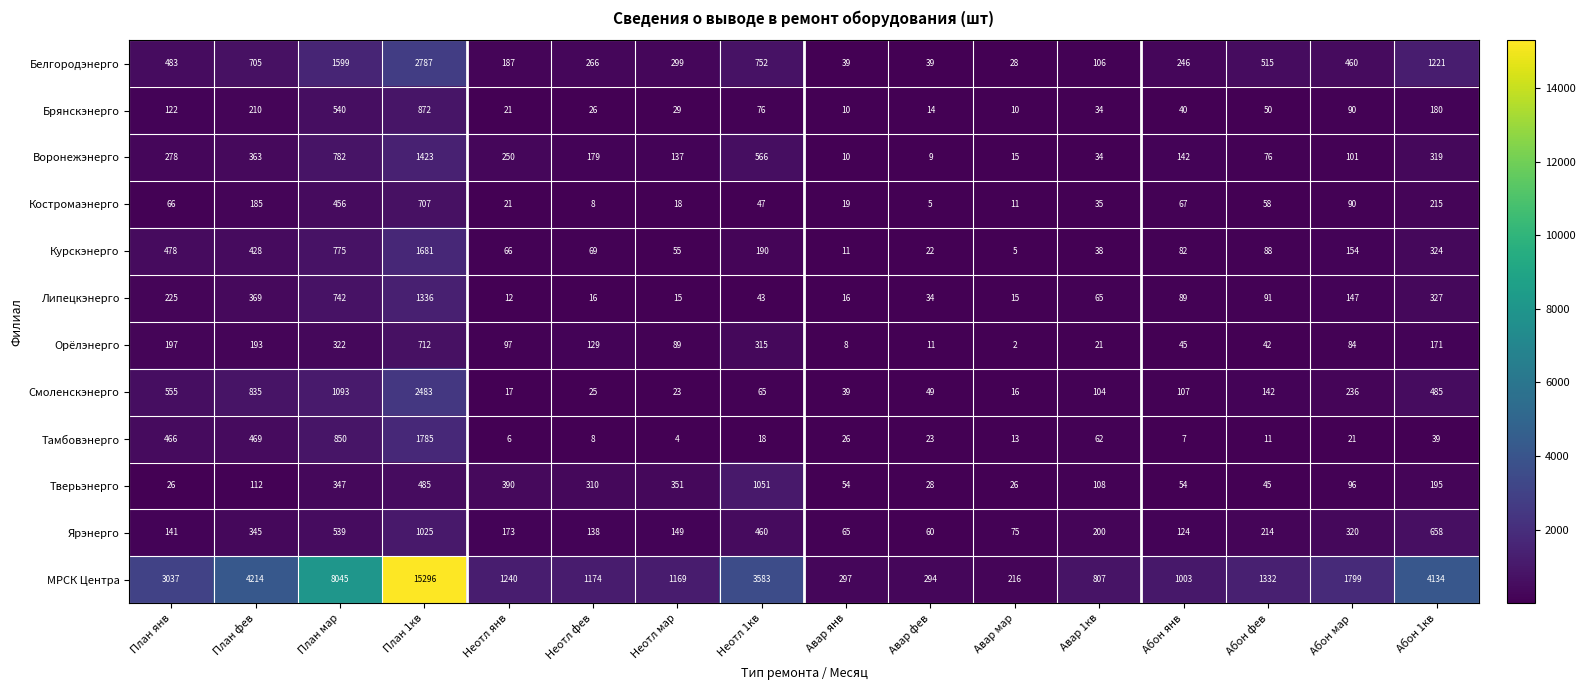

At which label does Белгородэнерго first exceed 460?

План янв